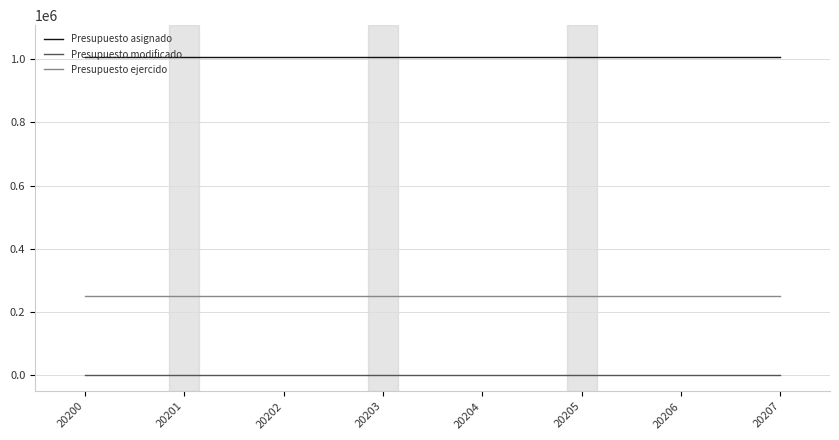

Does the chart display data point markers on the line(s)?

No